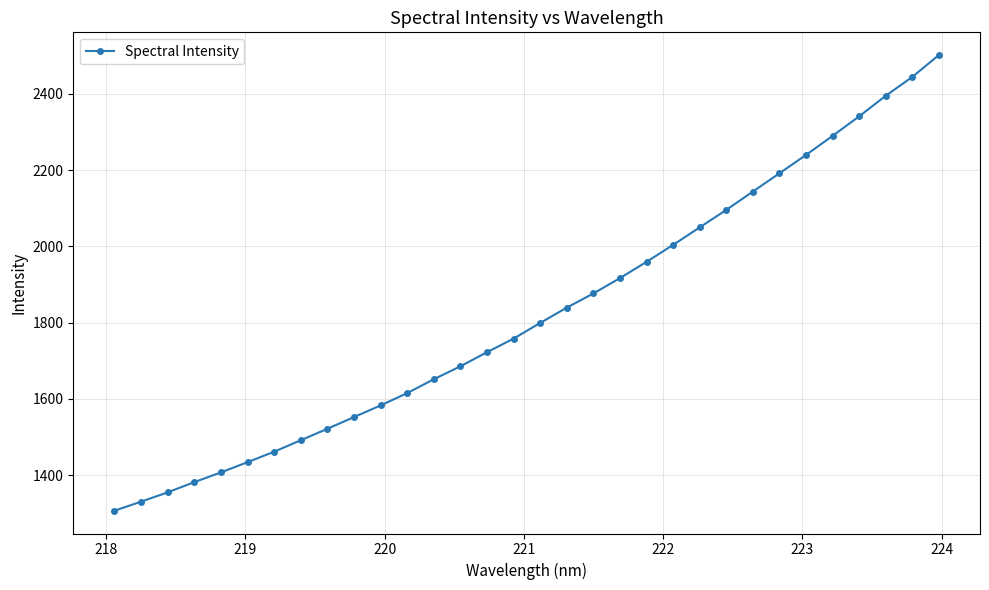

True or false: the data has more than 2 interior local peaks.

False